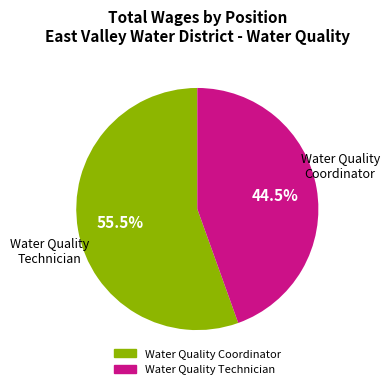

How many segments does this pie chart have?

2